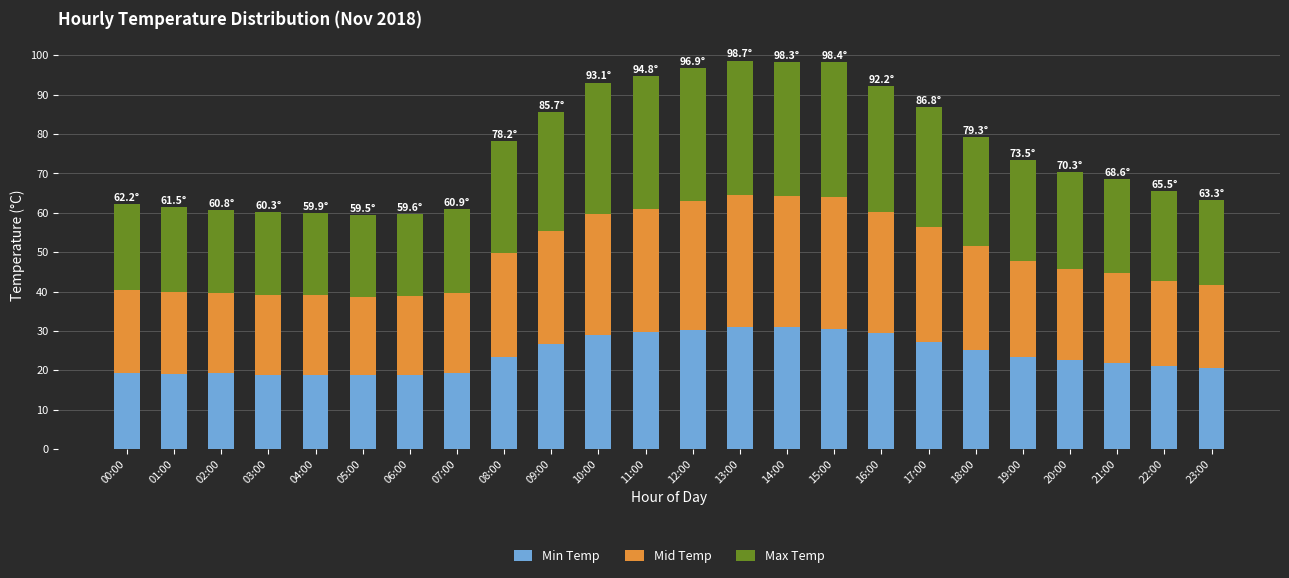

What is the highest value of the Min Temp series?

31.1